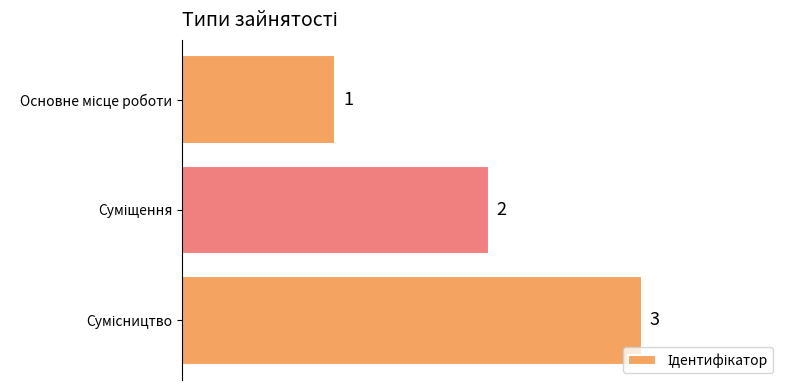

How many values are between 1 and 3?

3